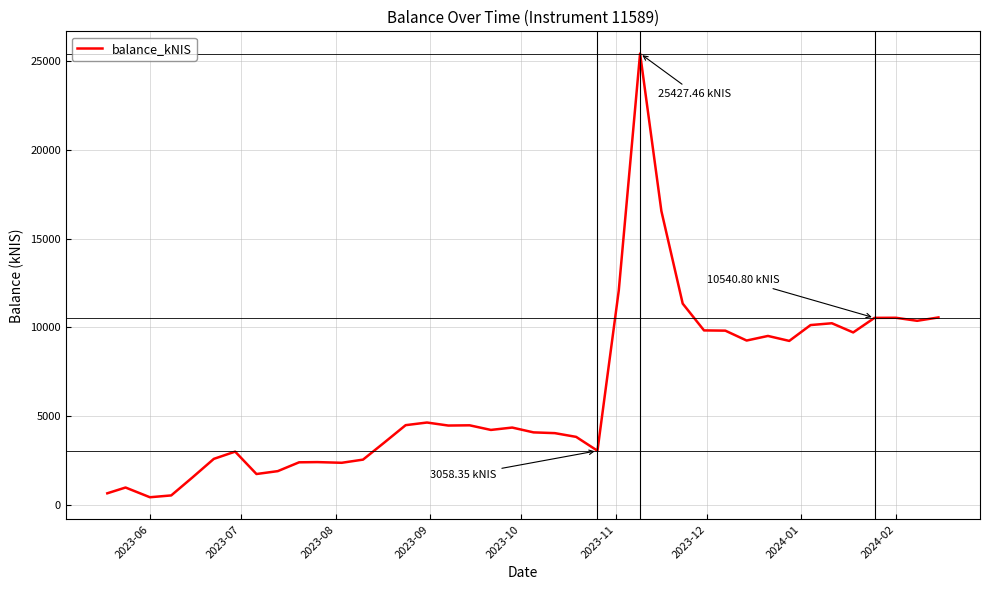

What is the maximum value shown in the chart?

25427.5